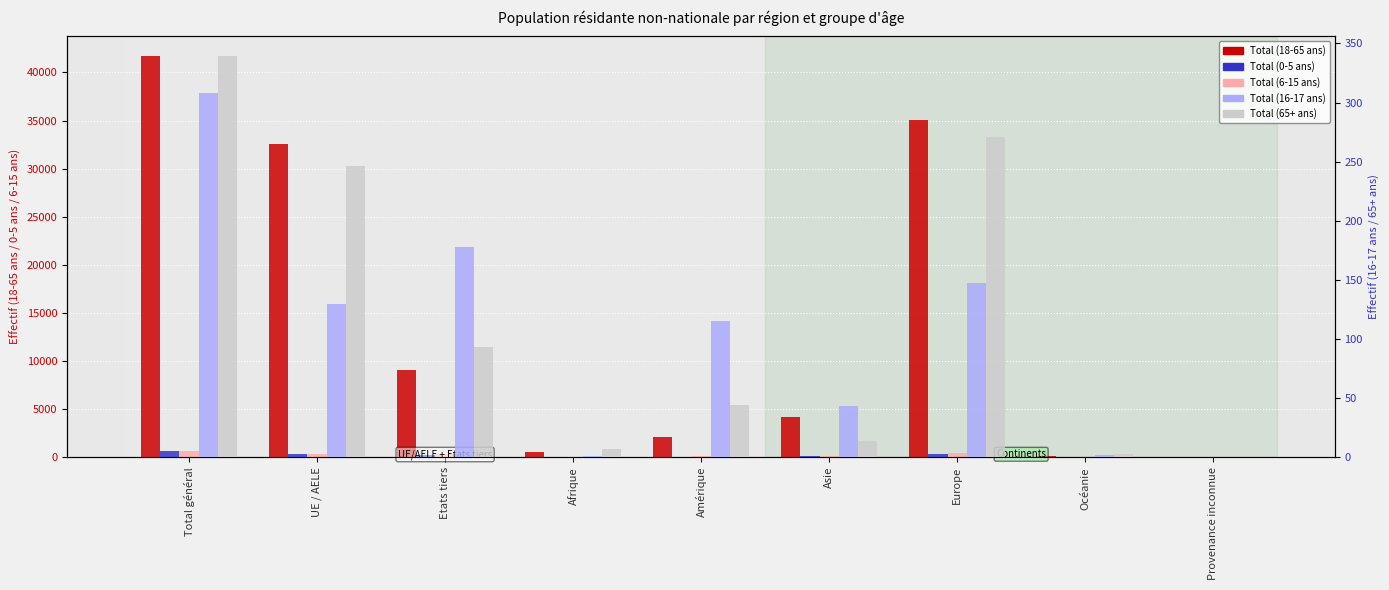

What is the value of the Total (65+ ans) bar at the 2nd from the left?

246